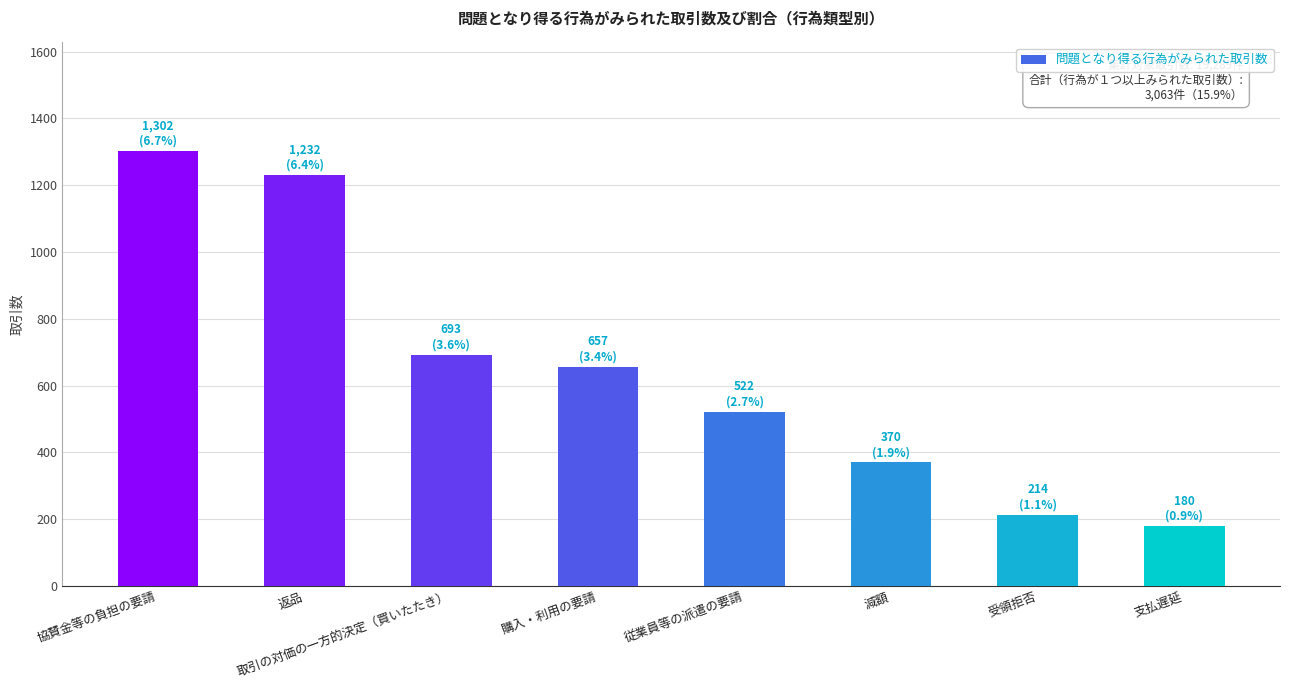

What is the sum of all values?

5170